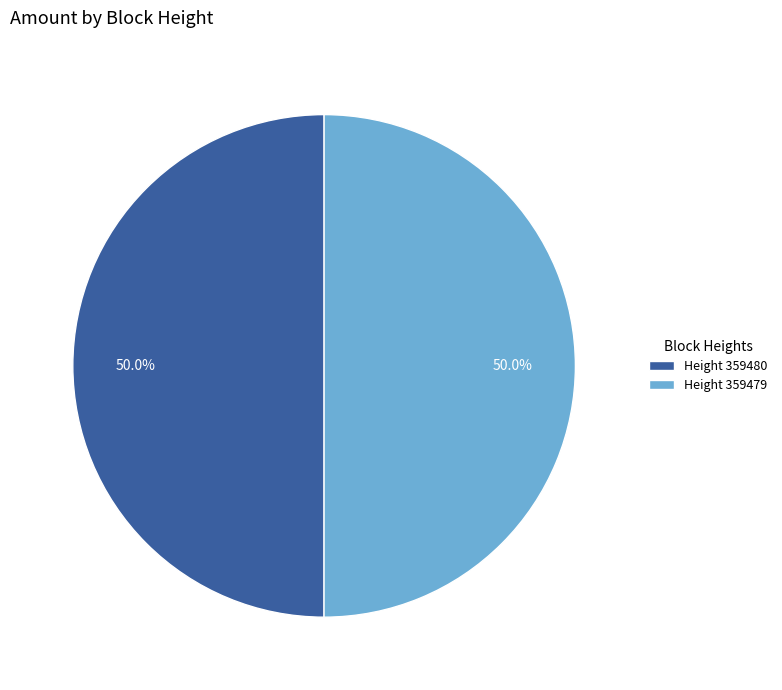

Combined, do Height 359480 and Height 359479 account for over 50%?

Yes